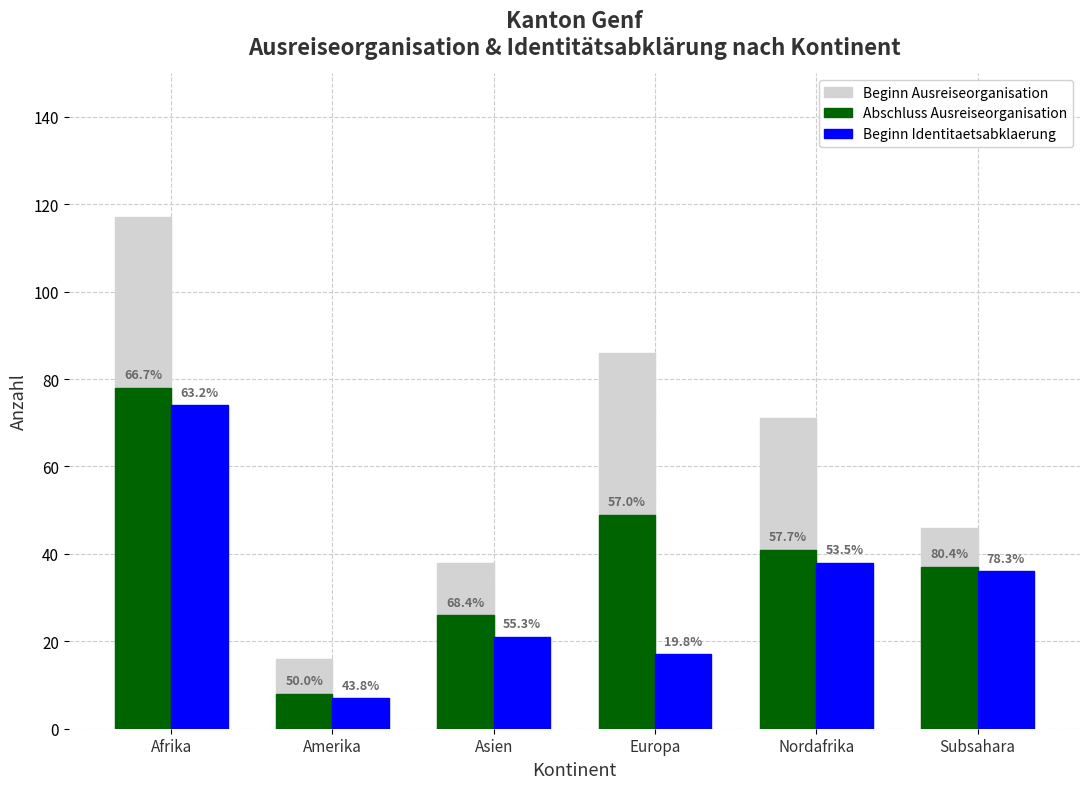

What position from the right is Asien?

4